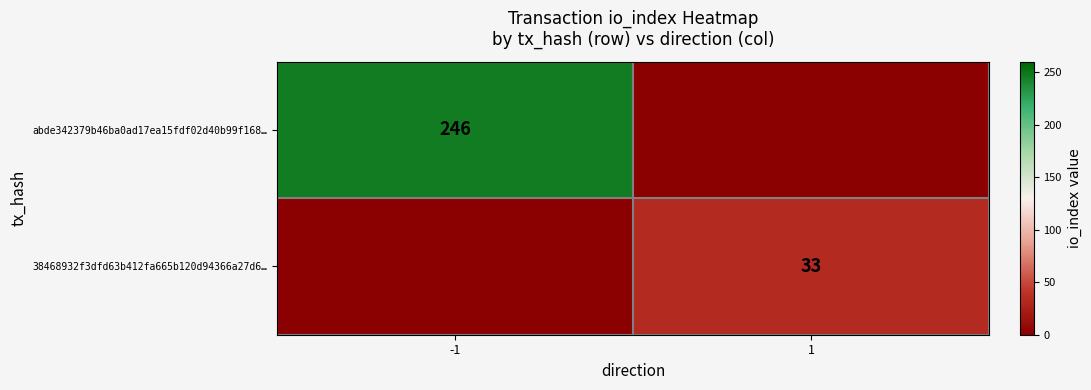

Is the value of abde342379b46ba0ad17ea15fdf02d40b99f168… at -1 greater than the value of 38468932f3dfd63b412fa665b120d94366a27d6… at 1?

Yes